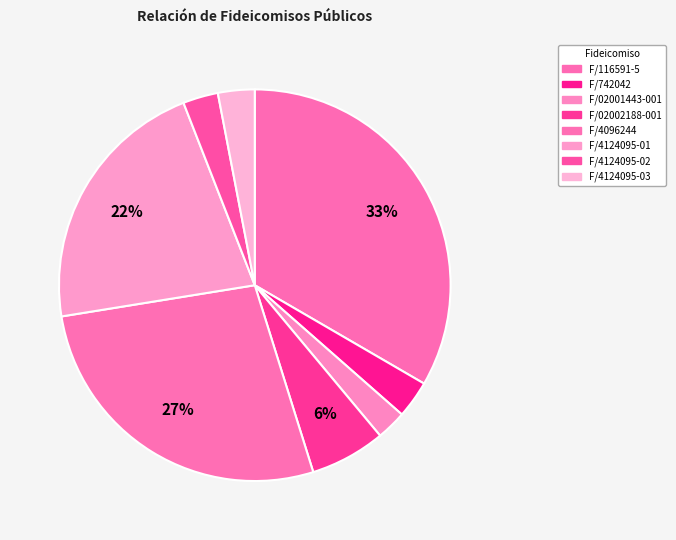

Count the number of slices in the pie.

8